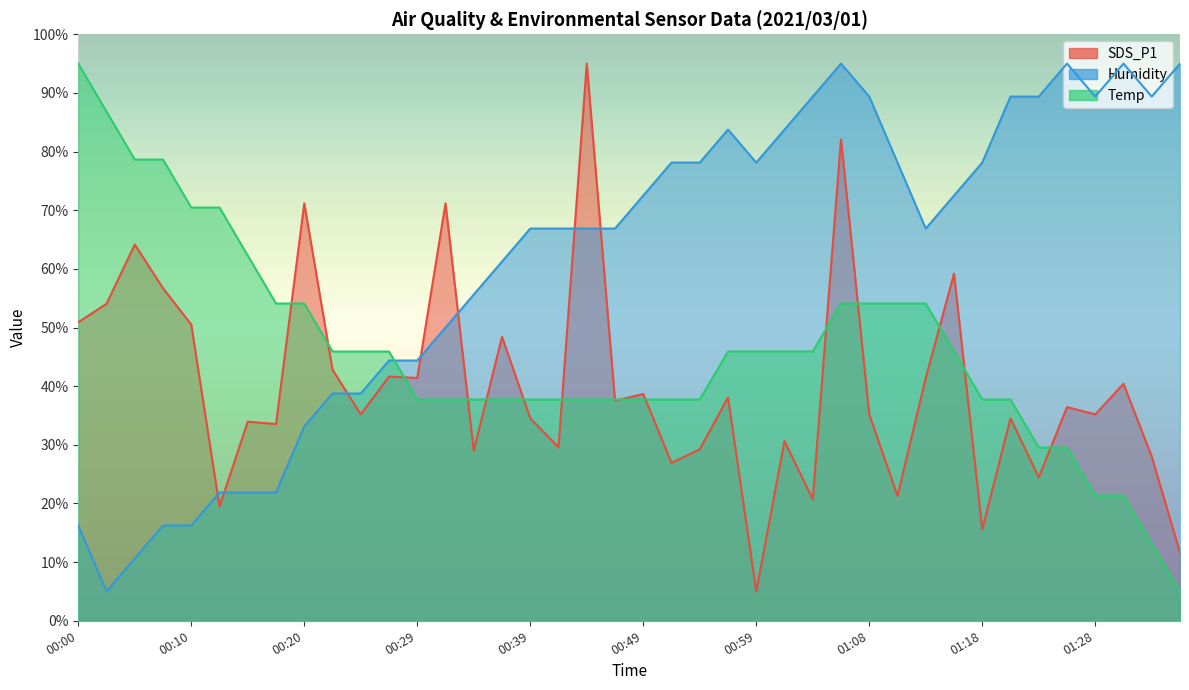

What are all the series names shown in the legend?

SDS_P1, Humidity, Temp